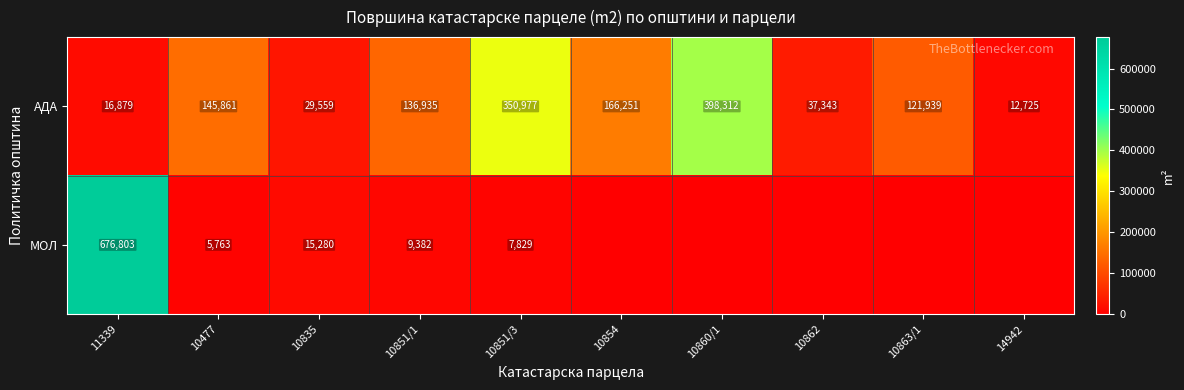

At which label does АДА first exceed 136935?

10477